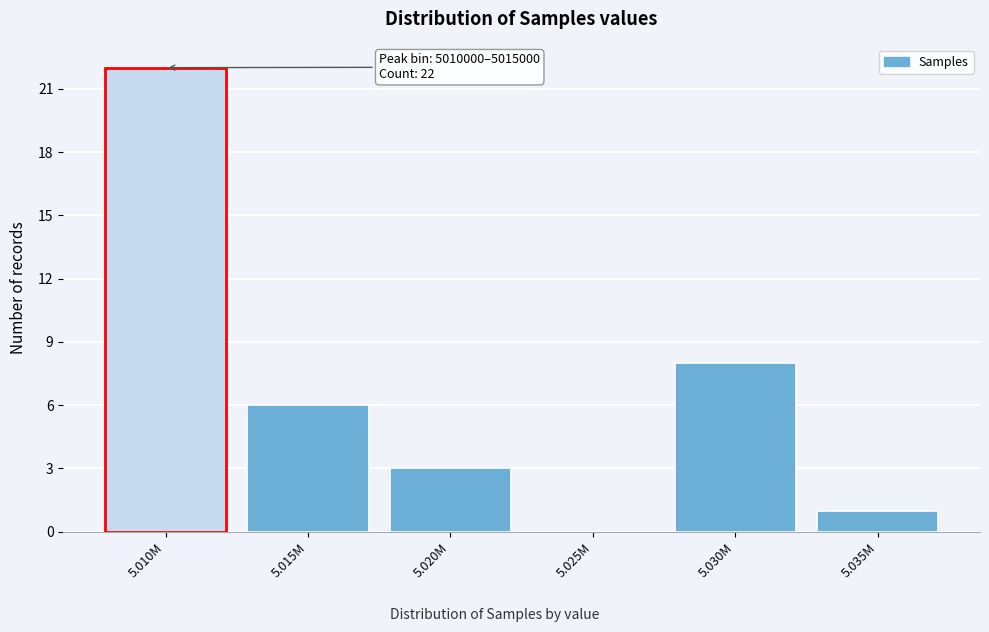

Reading left to right, transcribe all the data shown in this chart.

5.010M=22	5.015M=6	5.020M=3	5.025M=0	5.030M=8	5.035M=1